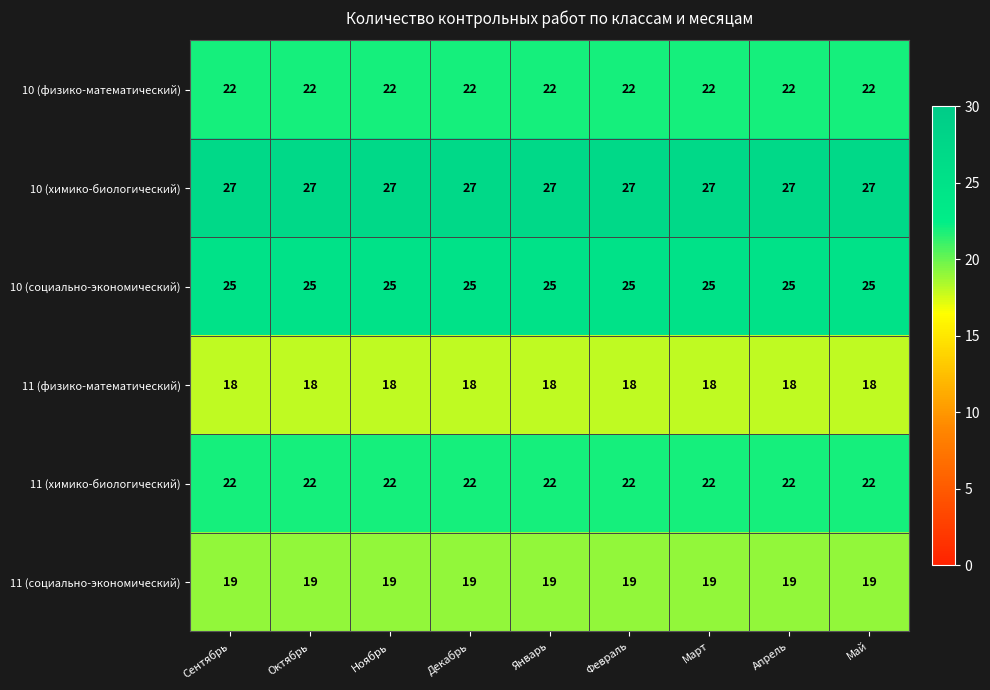

The 11 (химико-биологический) series shows 37 at Декабрь. True or false?

False